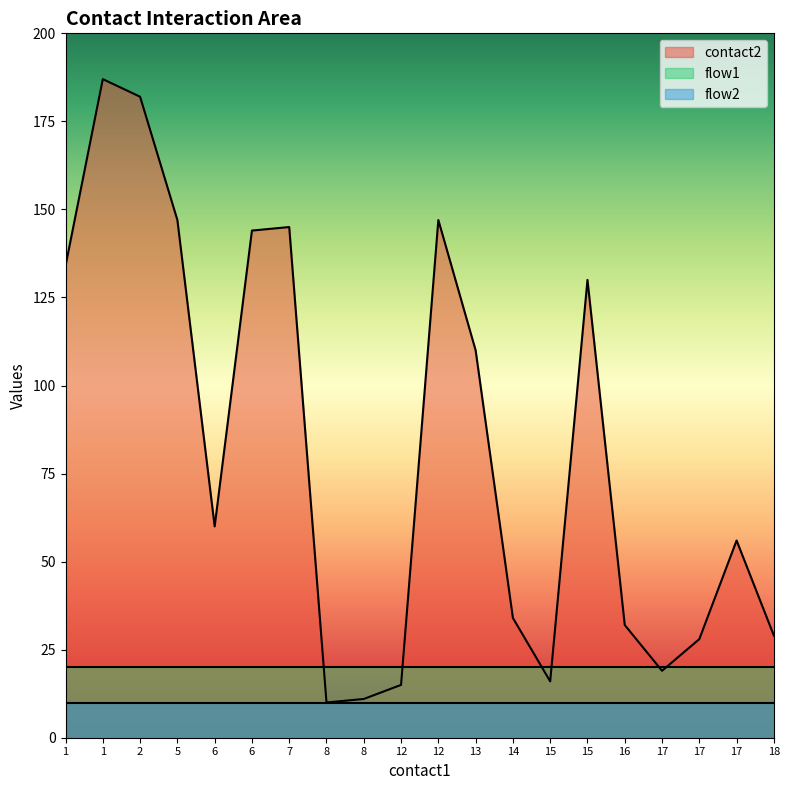

True or false: contact2 and flow1 intersect in this chart.

True